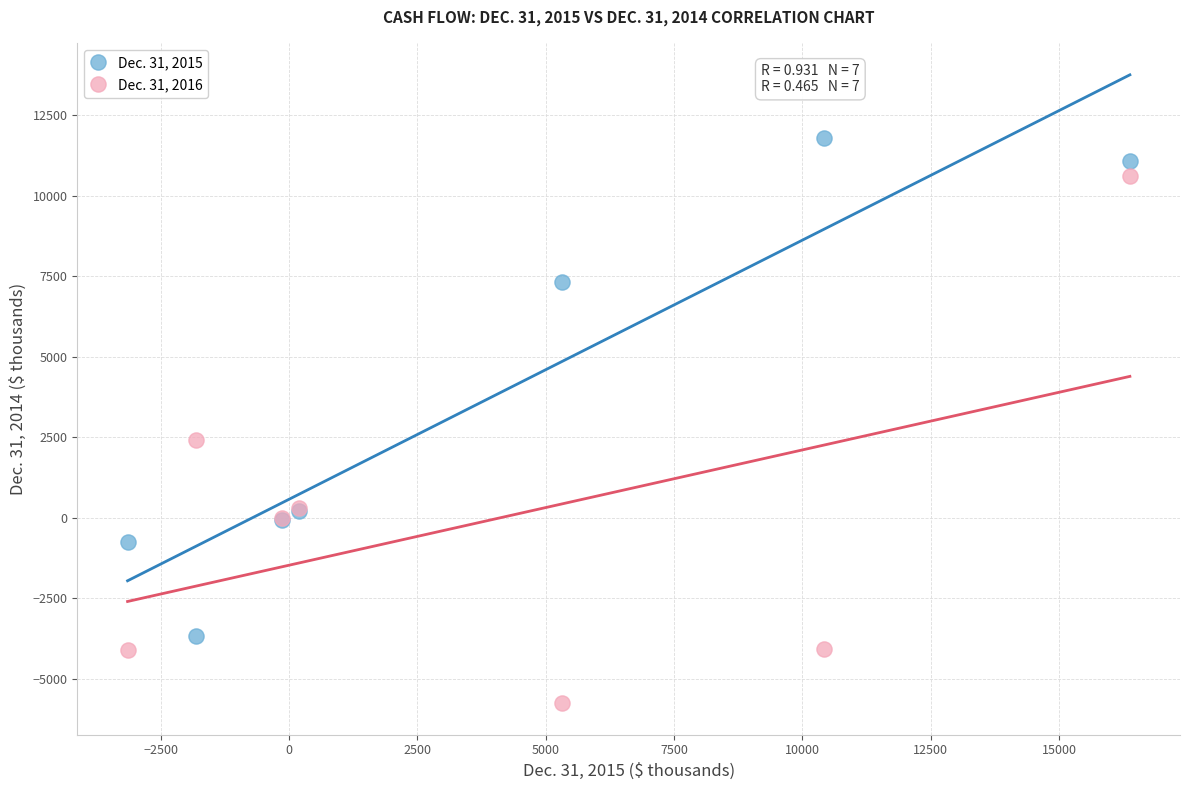

Which series has the largest Y range (max minus min)?

Dec. 31, 2016